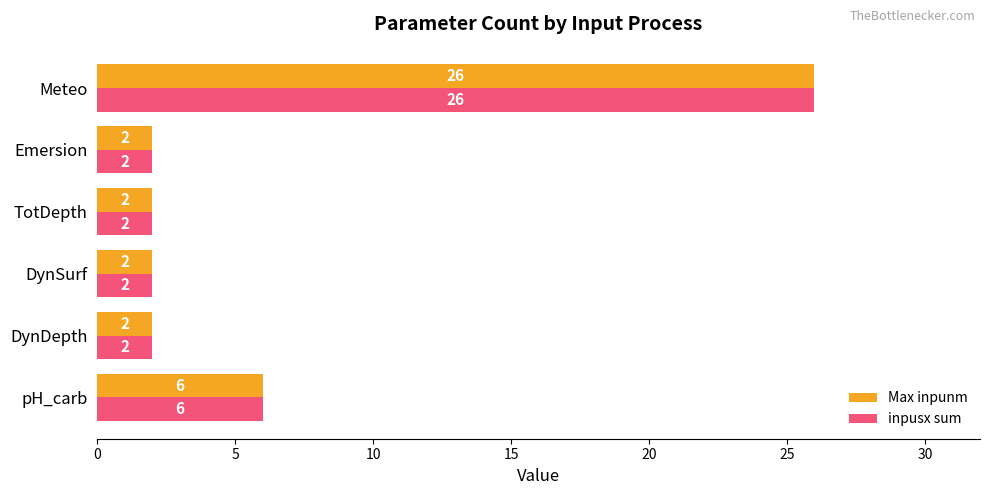

Is the value of inpusx sum at Meteo greater than the value of Max inpunm at DynSurf?

Yes